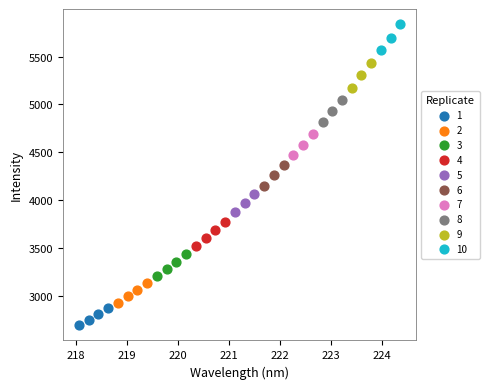

Which series reaches the maximum Y coordinate?

10